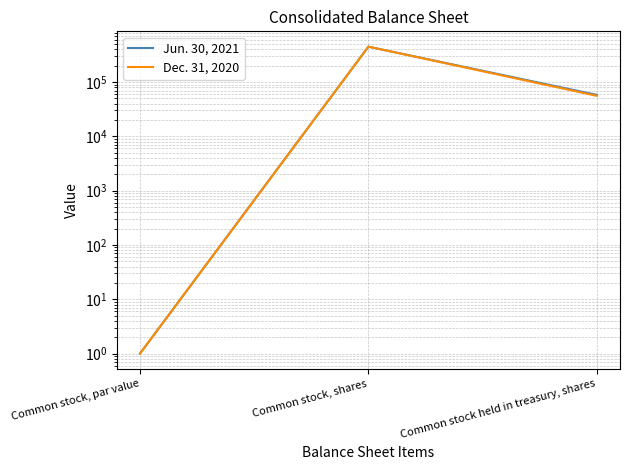

True or false: Dec. 31, 2020 has a value of 448900 at Common stock, shares.

True